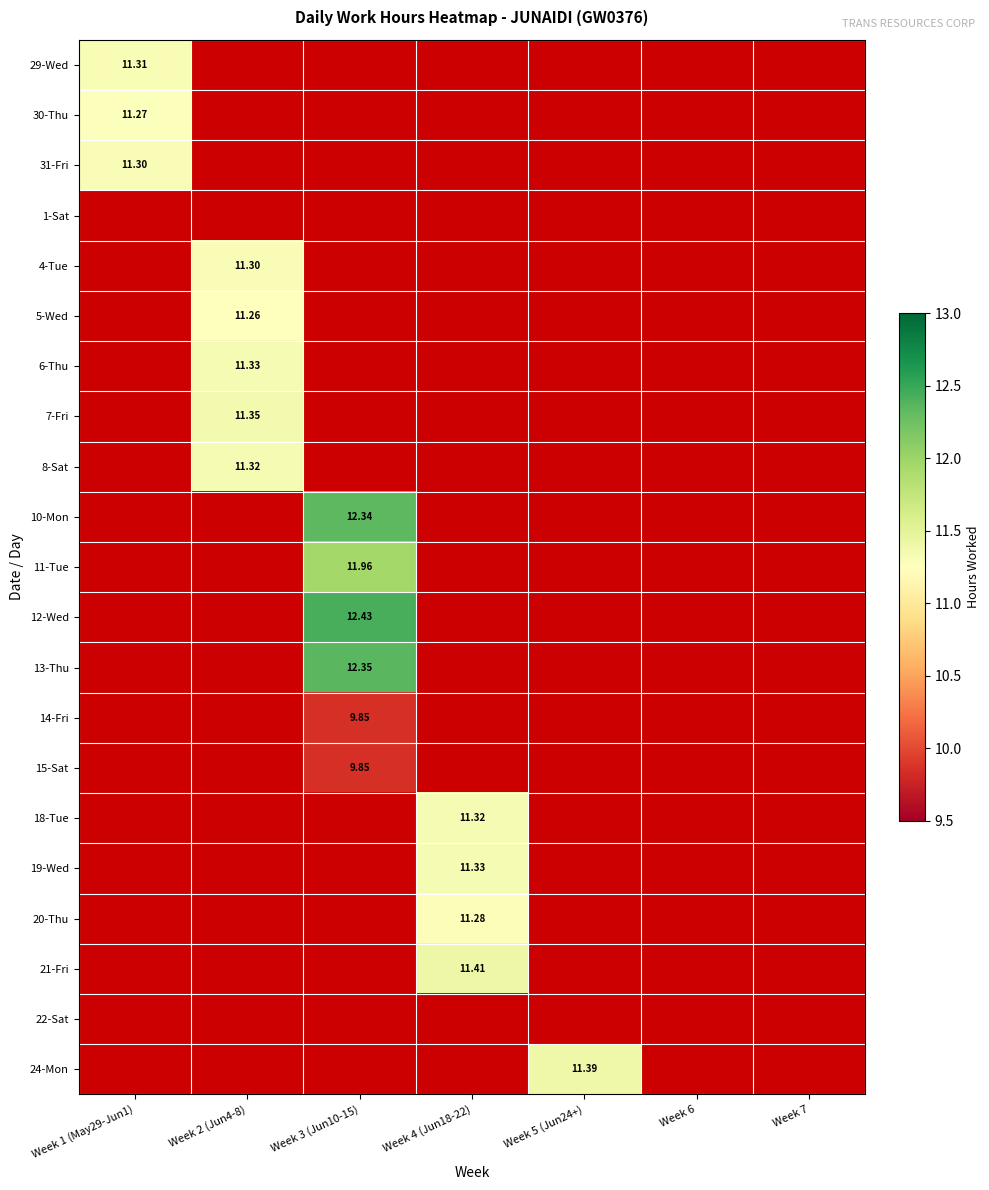

Between Week 4 (Jun18-22) and Week 5 (Jun24+), which is larger?

Week 5 (Jun24+)